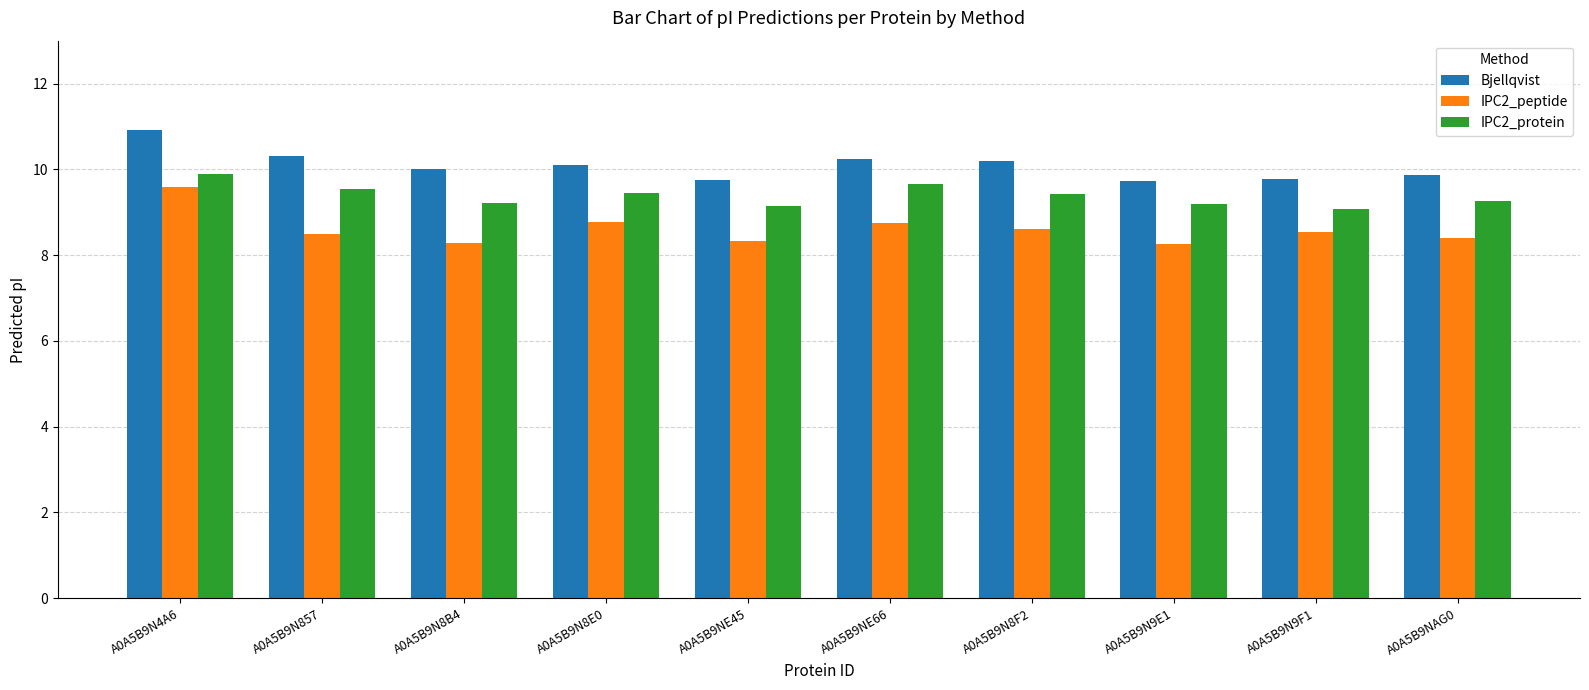

What is the difference between the highest and lowest values at A0A5B9N857?

1.8